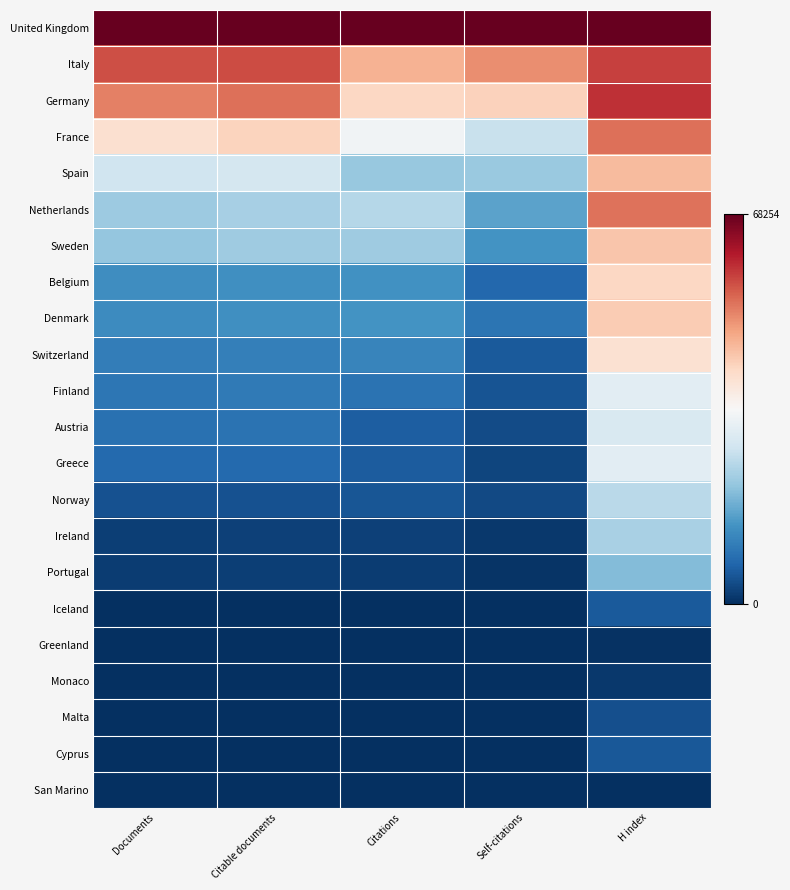

How many distinct data groups are displayed?

22